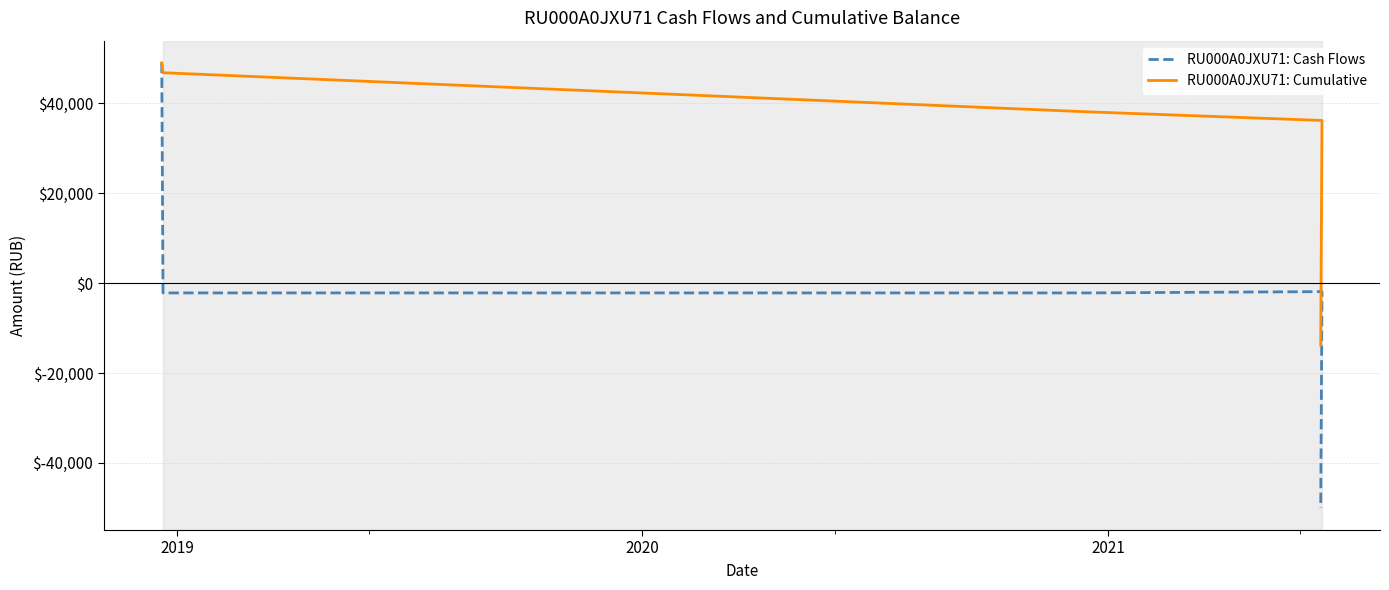

What is the value of the RU000A0JXU71: Cumulative point at the 2nd from the left?

46818.5